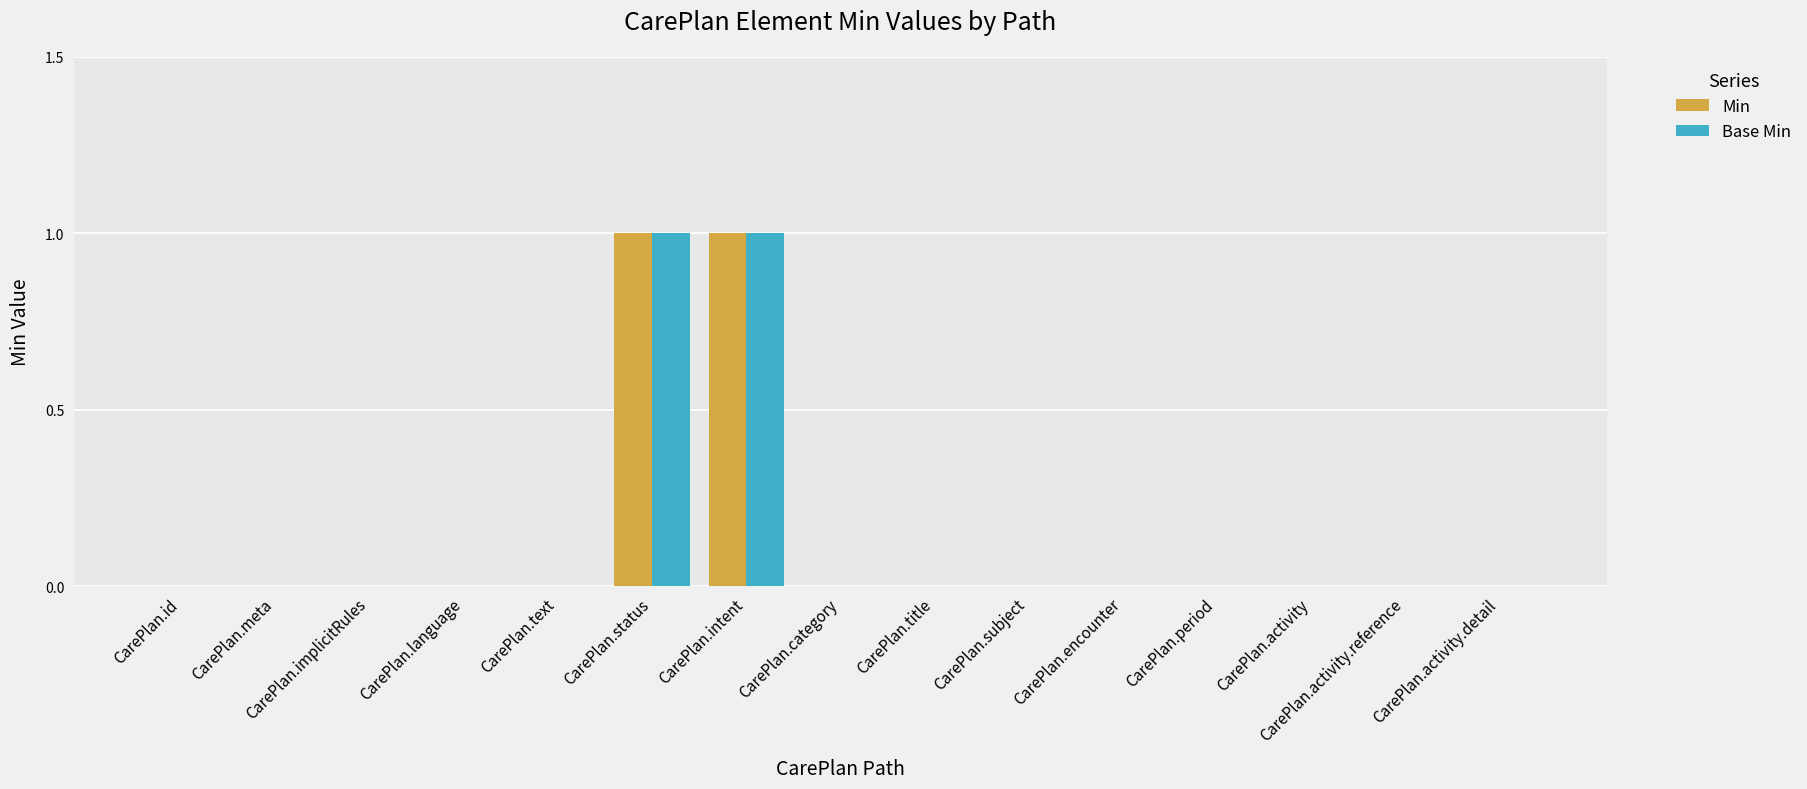

The Base Min series shows 0 at CarePlan.activity.detail. True or false?

True